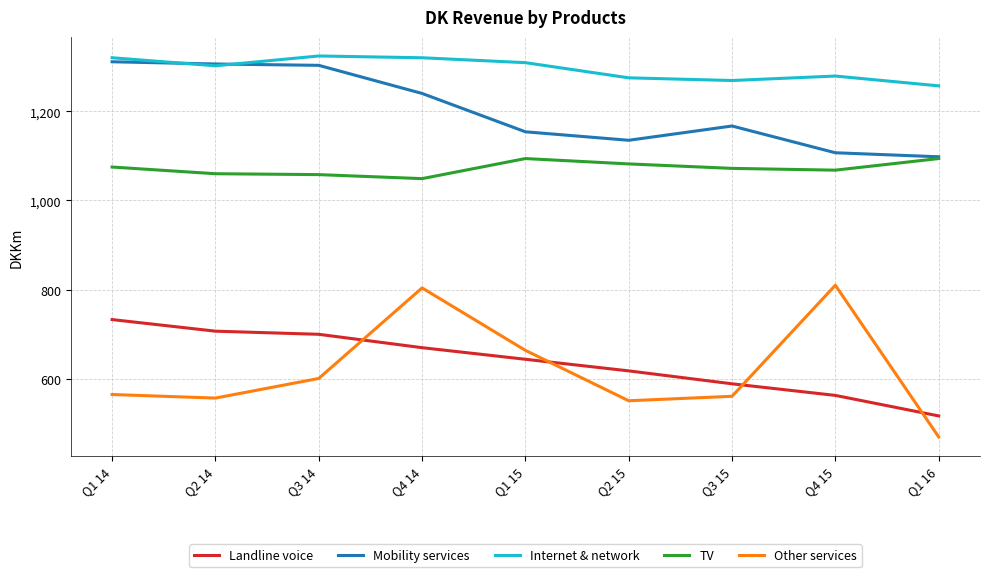

What is the greatest value displayed?

1324